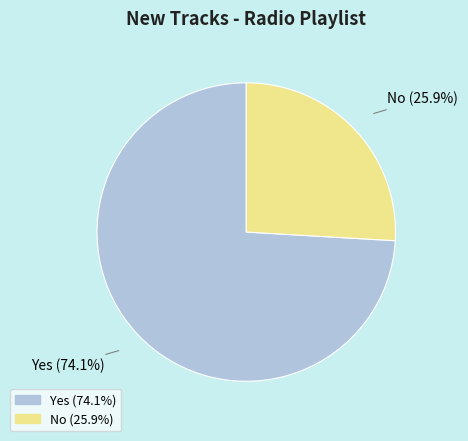

Combined, what portion of the pie is Yes and No?

100.0%